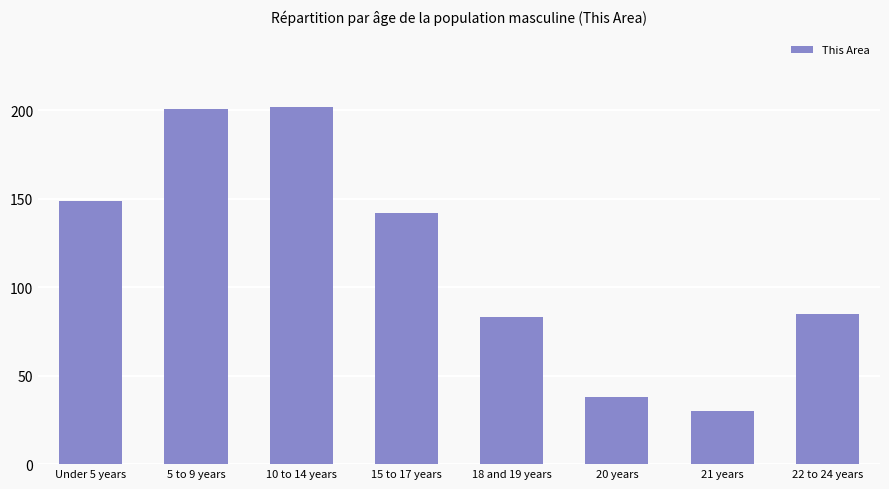

Reading left to right, transcribe all the data shown in this chart.

Under 5 years=149	5 to 9 years=201	10 to 14 years=202	15 to 17 years=142	18 and 19 years=83	20 years=38	21 years=30	22 to 24 years=85